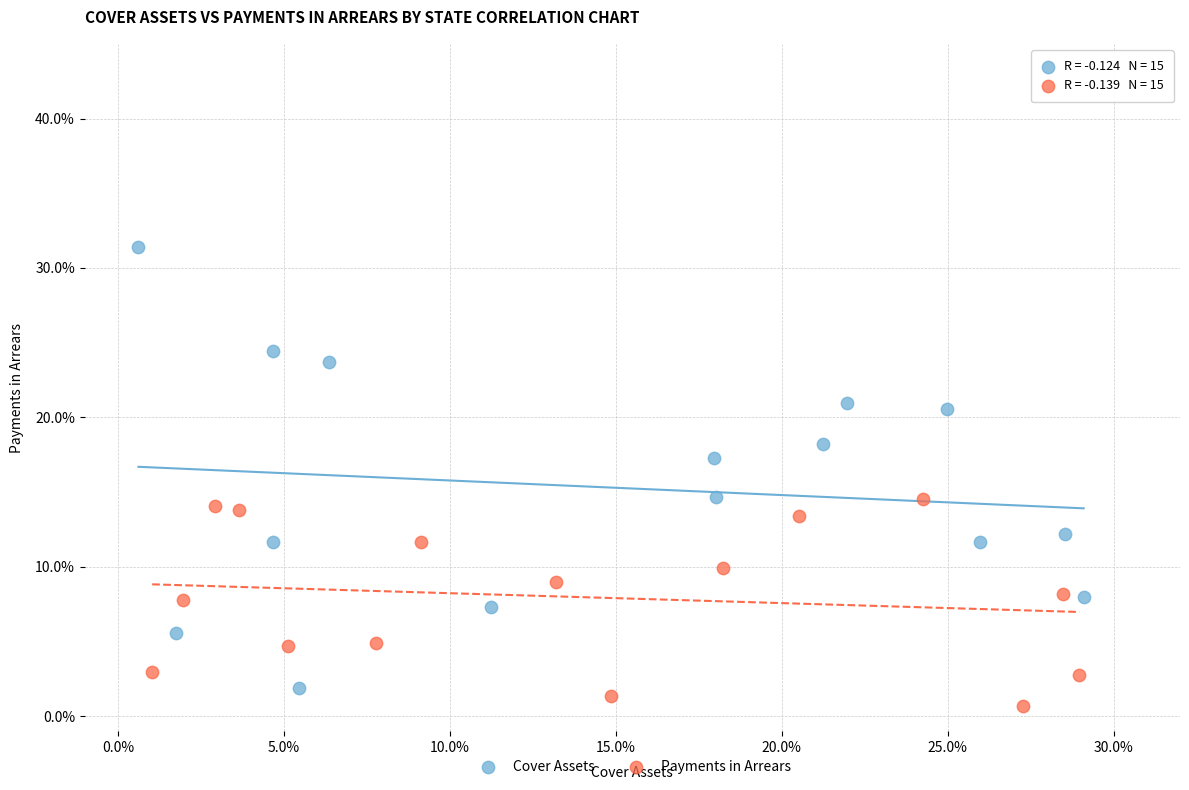

What are all the series names shown in the legend?

Cover Assets, Payments in Arrears